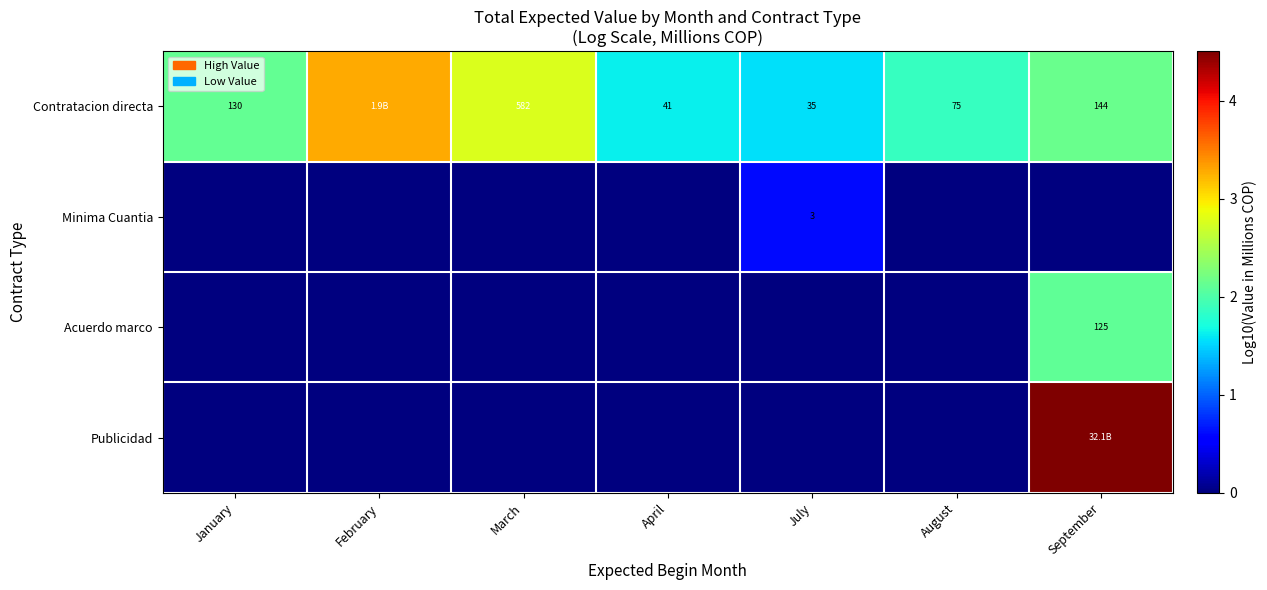

True or false: Publicidad has a value of 6.5 at September.

False